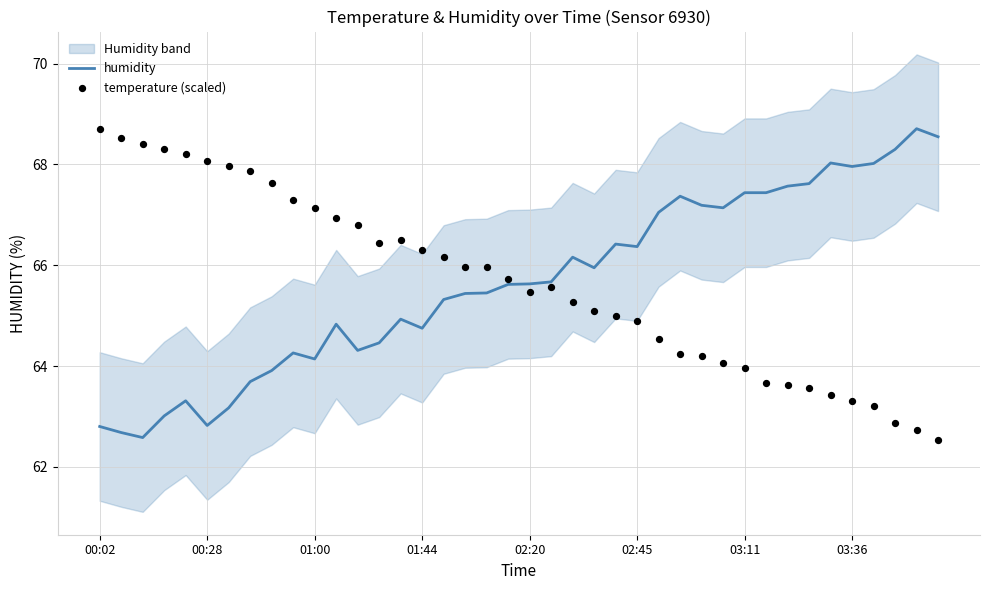

Which series has the largest Y range (max minus min)?

temperature (scaled)